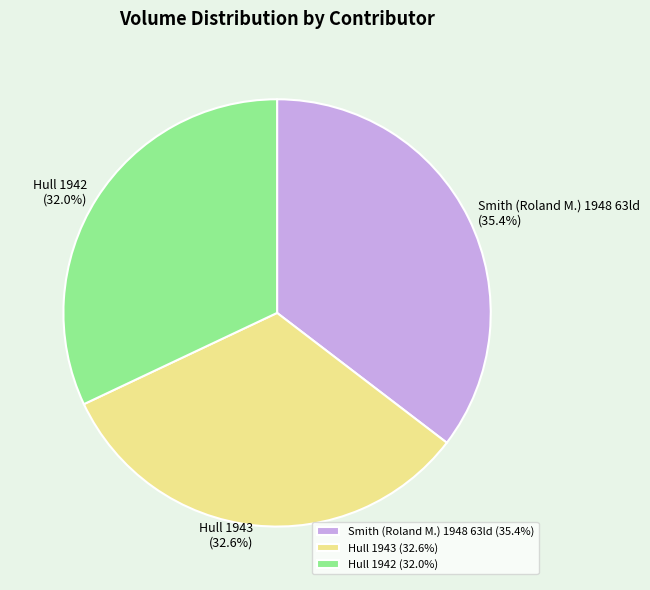

How many segments does this pie chart have?

3